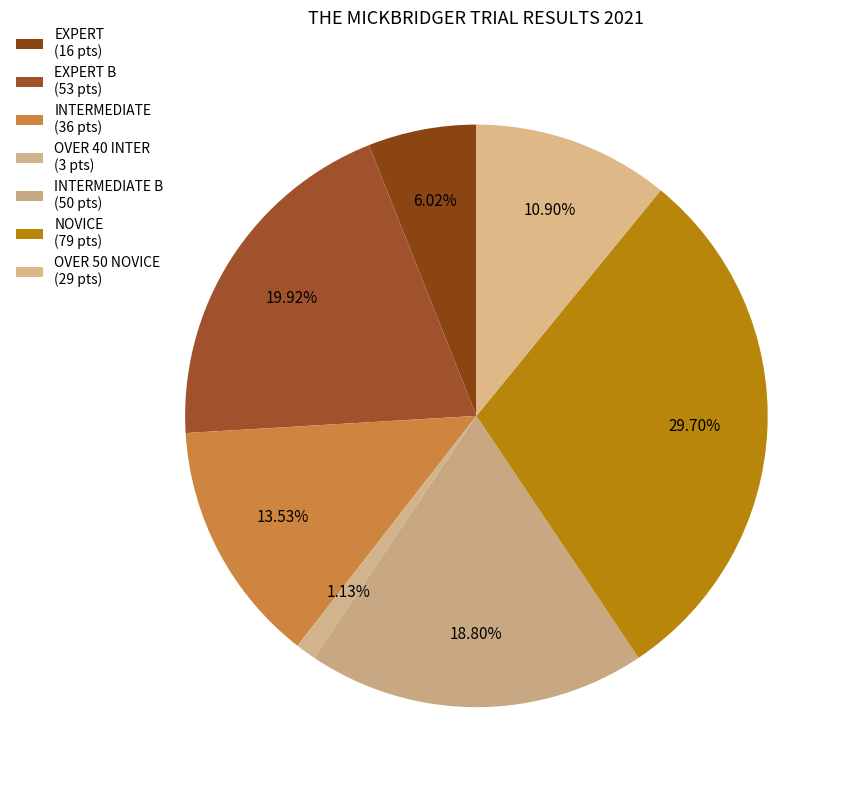

How many slices are in this pie chart?

7